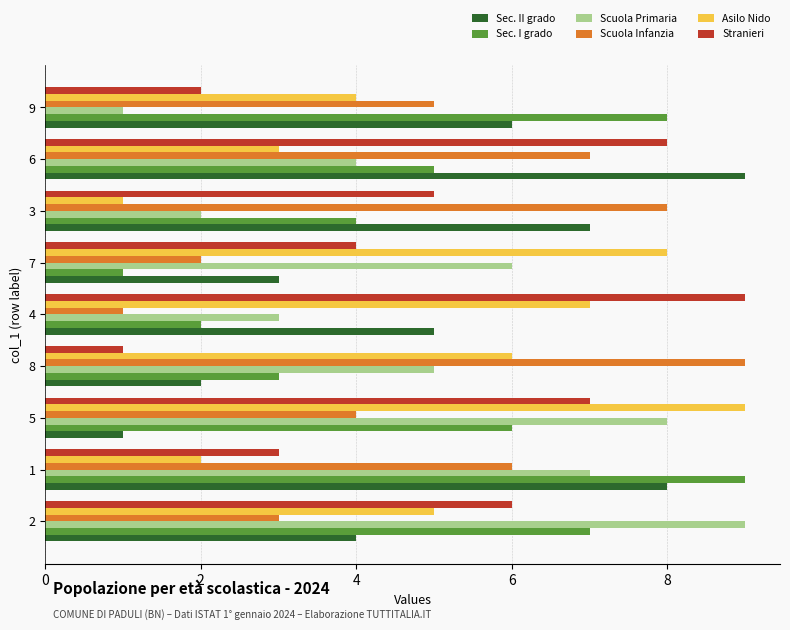

What is the difference between the maximum and minimum values in the Sec. II grado series?

8